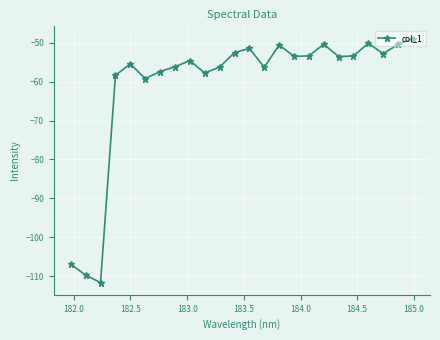

True or false: the data has more than 1 interior local peaks.

True